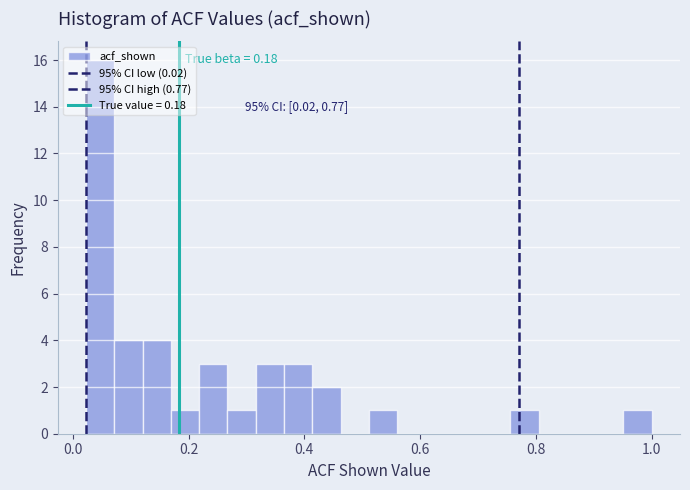

Read against the x-axis, roughly where is the centre of the tallest bar?

0.04